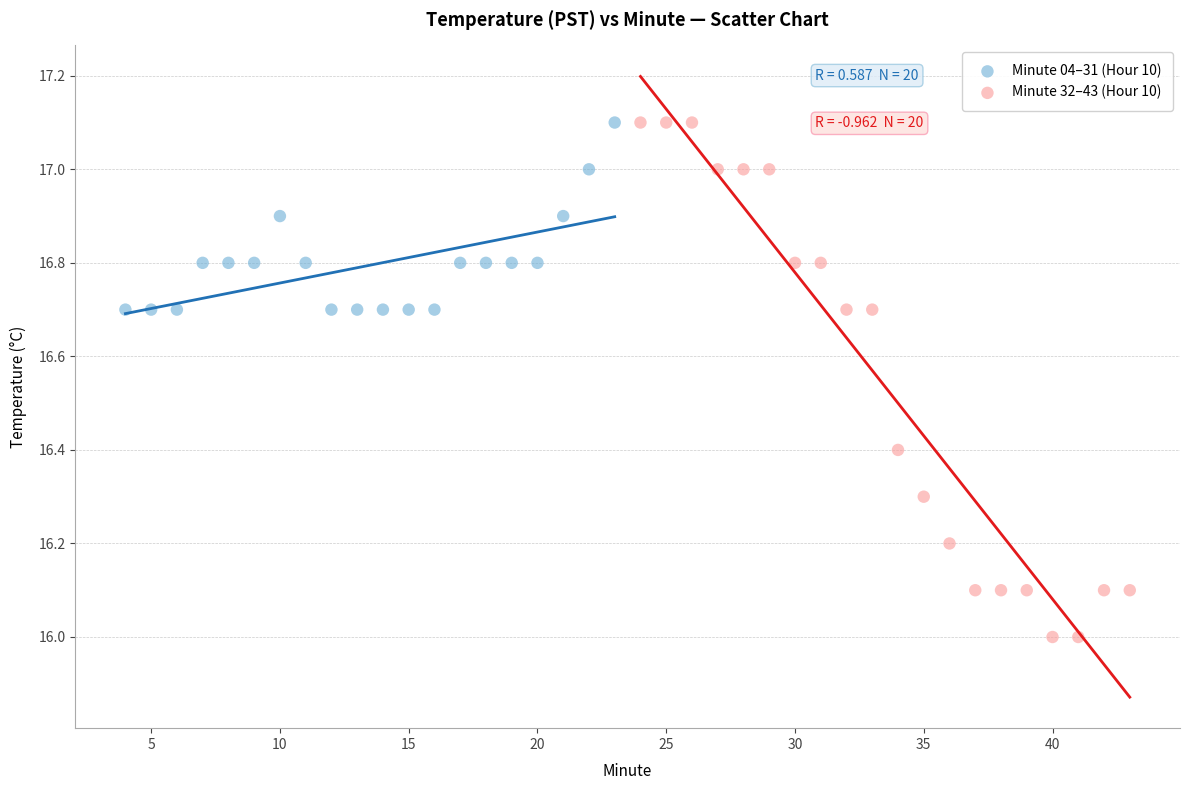

Which series has the widest spread of Y values?

Minute 32–43 (Hour 10)